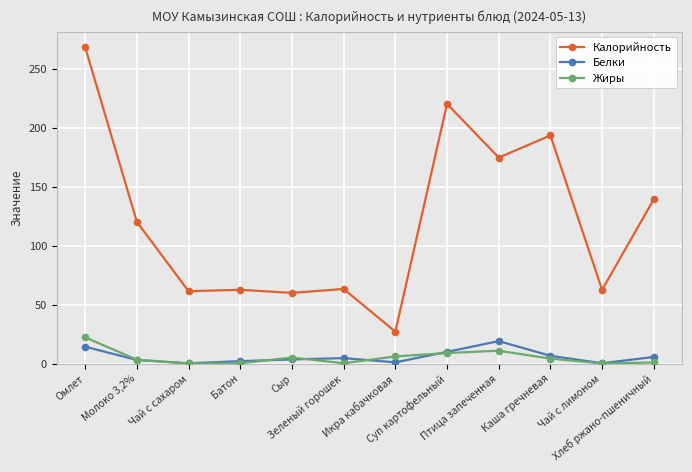

What is the highest value of the Жиры series?

22.2